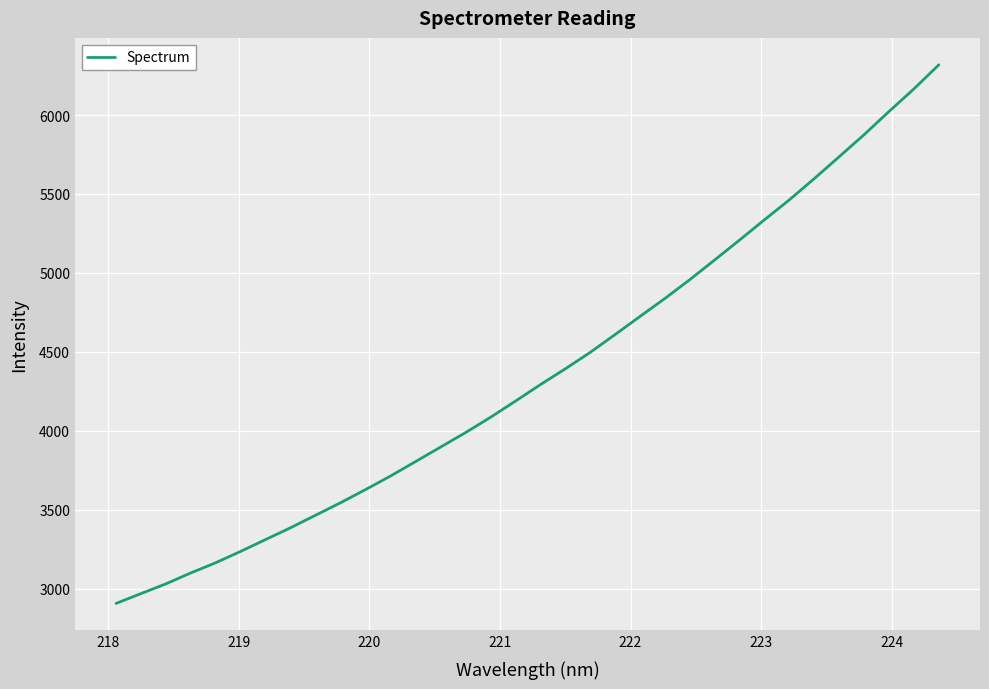

What is the difference between the maximum and minimum values?

3412.9